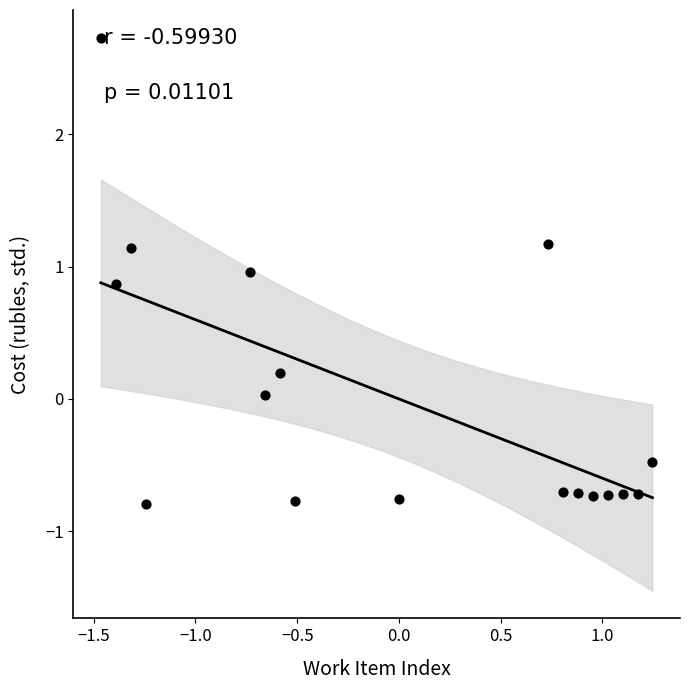

What is the range of Y values (max minus min)?

3.5